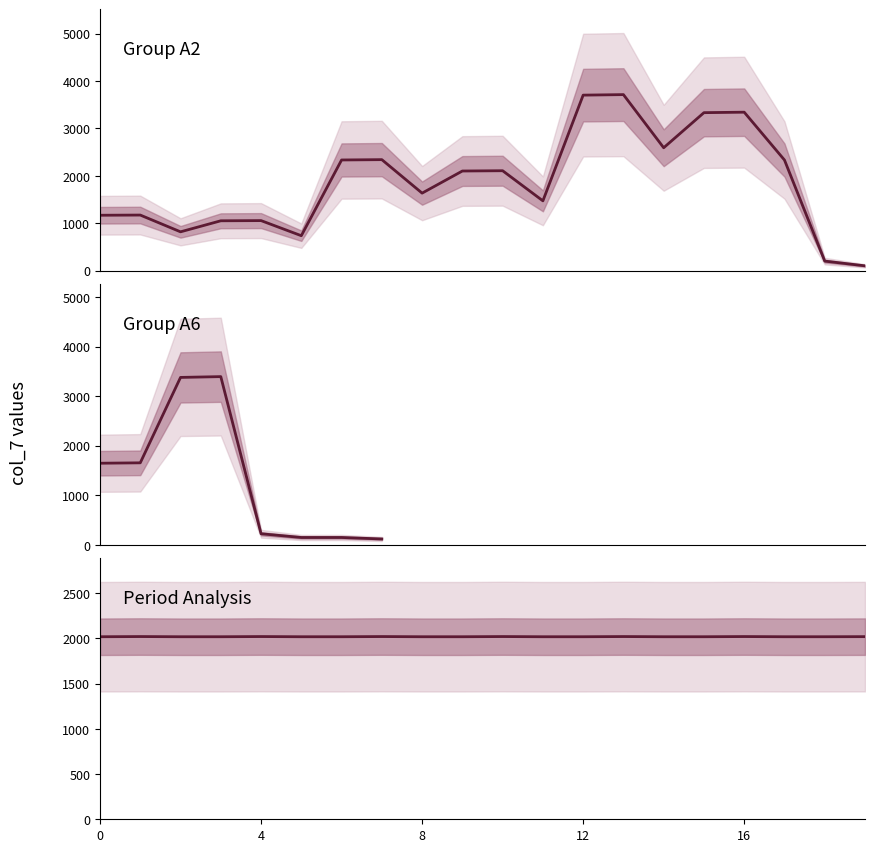

Is the value of col_7_A2 at 19 greater than the value of col_7_A6 at 2?

No